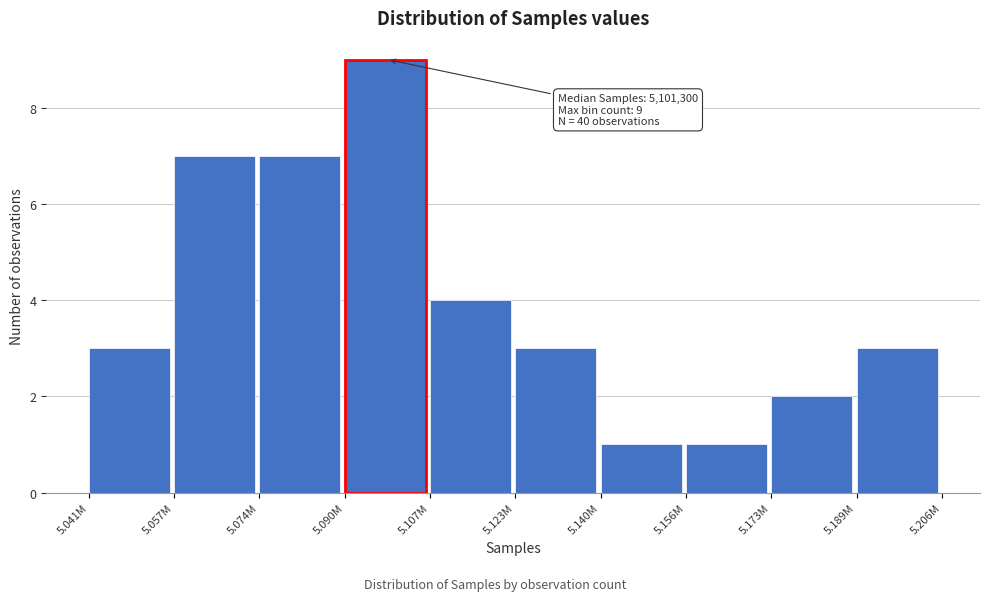

Reading left to right, what are all the values shown in this chart?

3	7	7	9	4	3	1	1	2	3